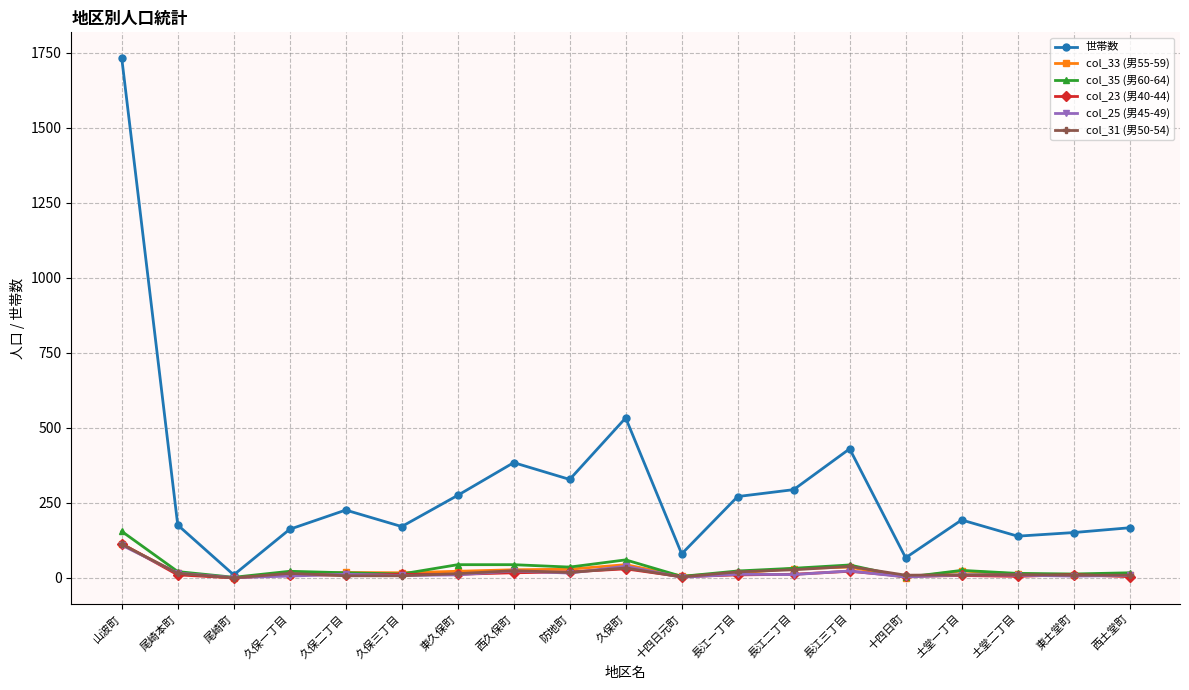

How many data points does each series have?

19